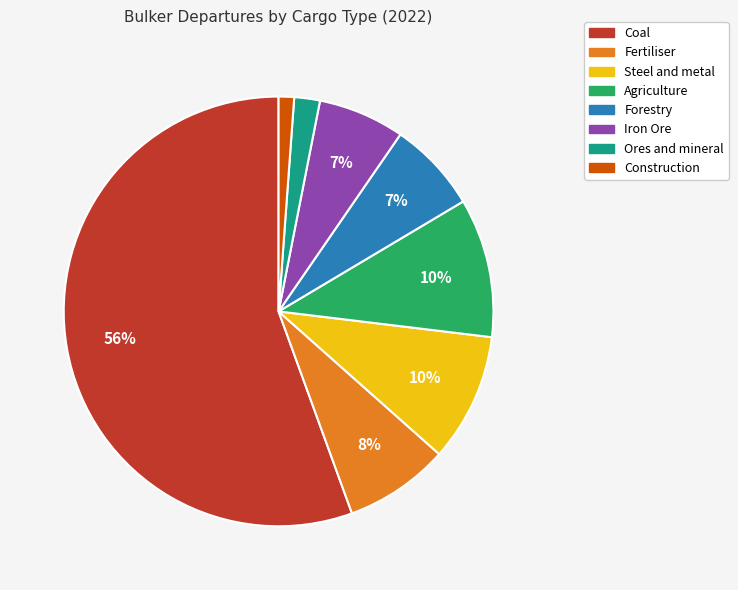

Which category has the smallest portion of the pie?

Construction